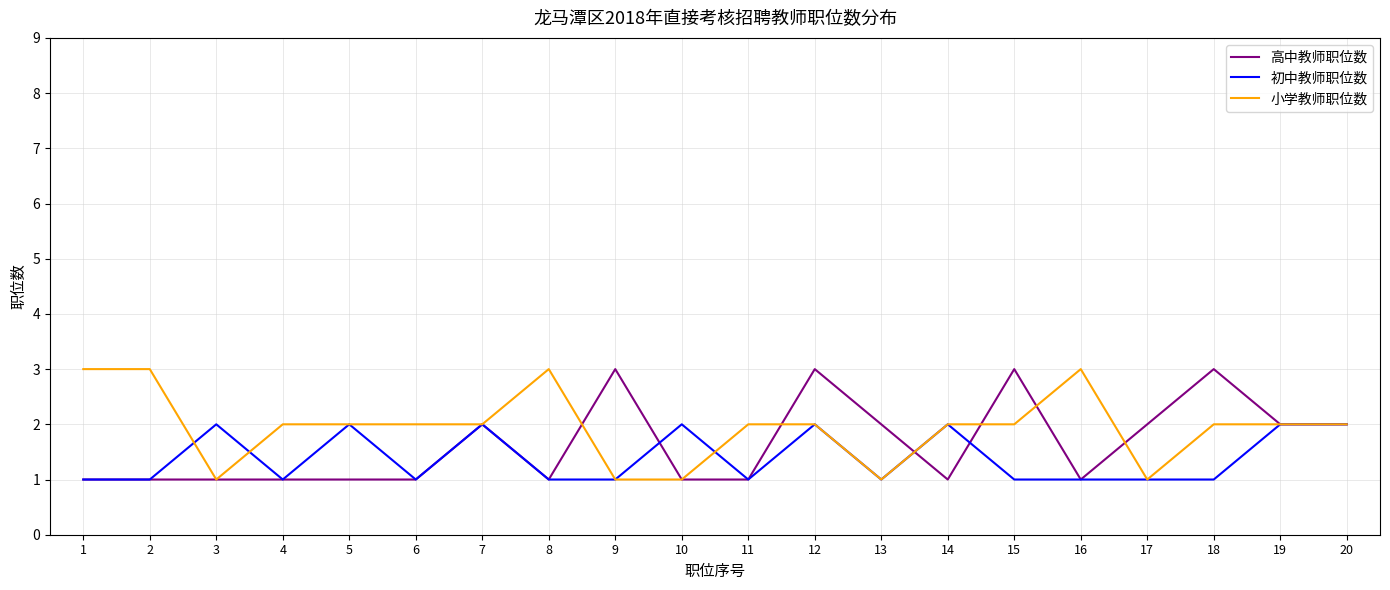

The 小学教师职位数 series shows 3 at 1. True or false?

True